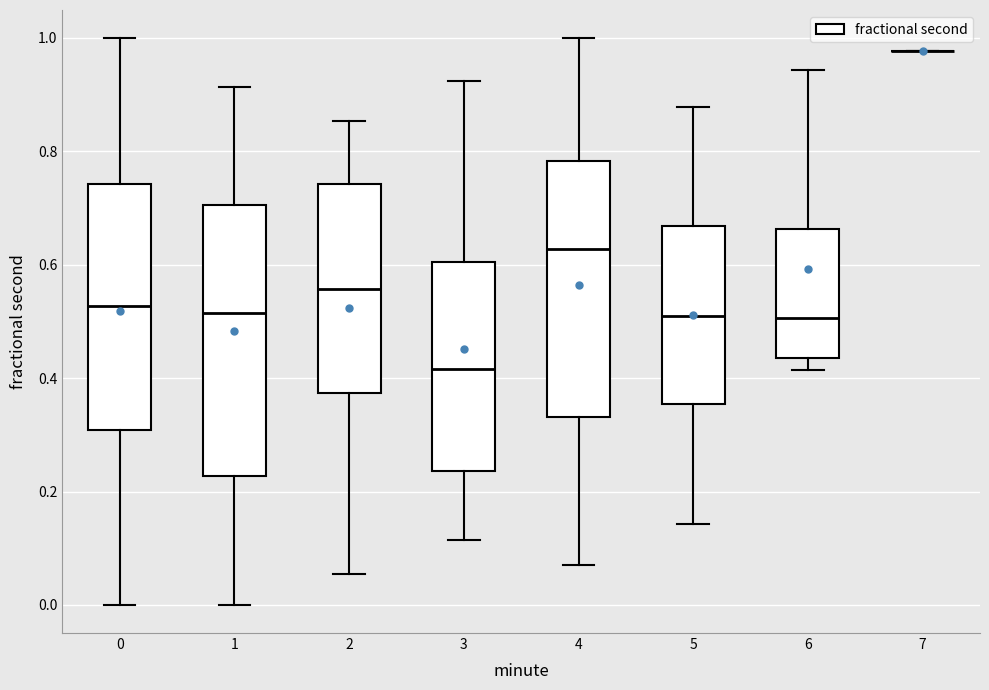

Reading left to right, read every box against the y-axis: the position of its median line, the range the box covers, and the ends of its whiskers. The values are not printed on the chart, so give them approximately, as read against the axis.

0: median 0.52, box 0.30 to 0.74, whiskers 0.00 to 1.00
1: median 0.52, box 0.22 to 0.70, whiskers 0.00 to 0.92
2: median 0.56, box 0.38 to 0.74, whiskers 0.06 to 0.86
3: median 0.42, box 0.24 to 0.60, whiskers 0.12 to 0.92
4: median 0.62, box 0.34 to 0.78, whiskers 0.06 to 1.00
5: median 0.52, box 0.36 to 0.66, whiskers 0.14 to 0.88
6: median 0.50, box 0.44 to 0.66, whiskers 0.42 to 0.94
7: box collapsed to a line at 0.98, whiskers 0.98 to 0.98